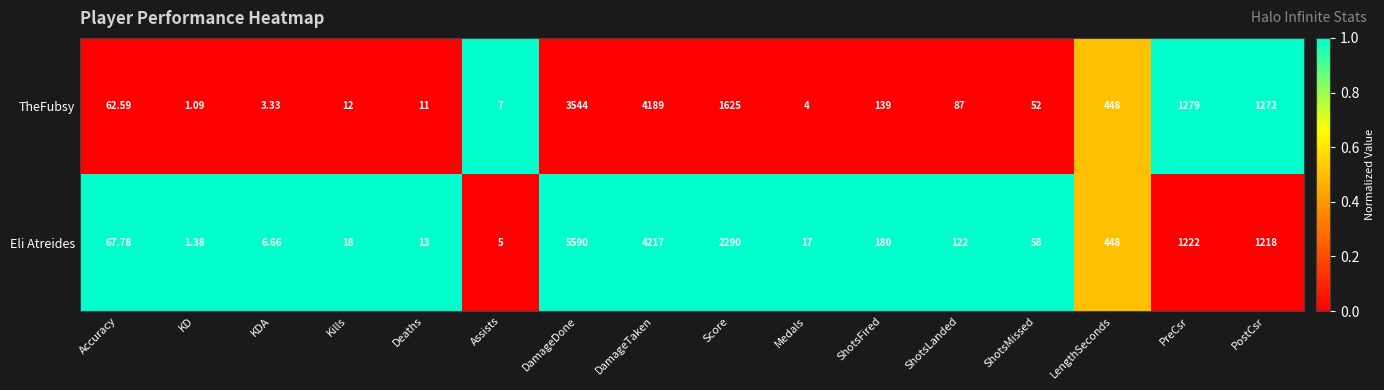

At Kills, list the series in order from largest to smallest.

Eli Atreides, TheFubsy